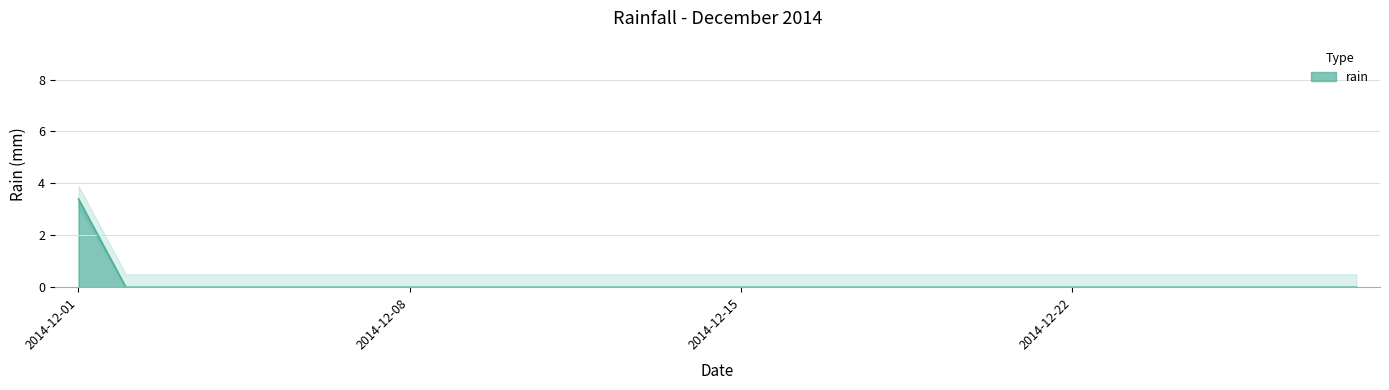

The value at 2014-12-15 is 1.4. True or false?

False